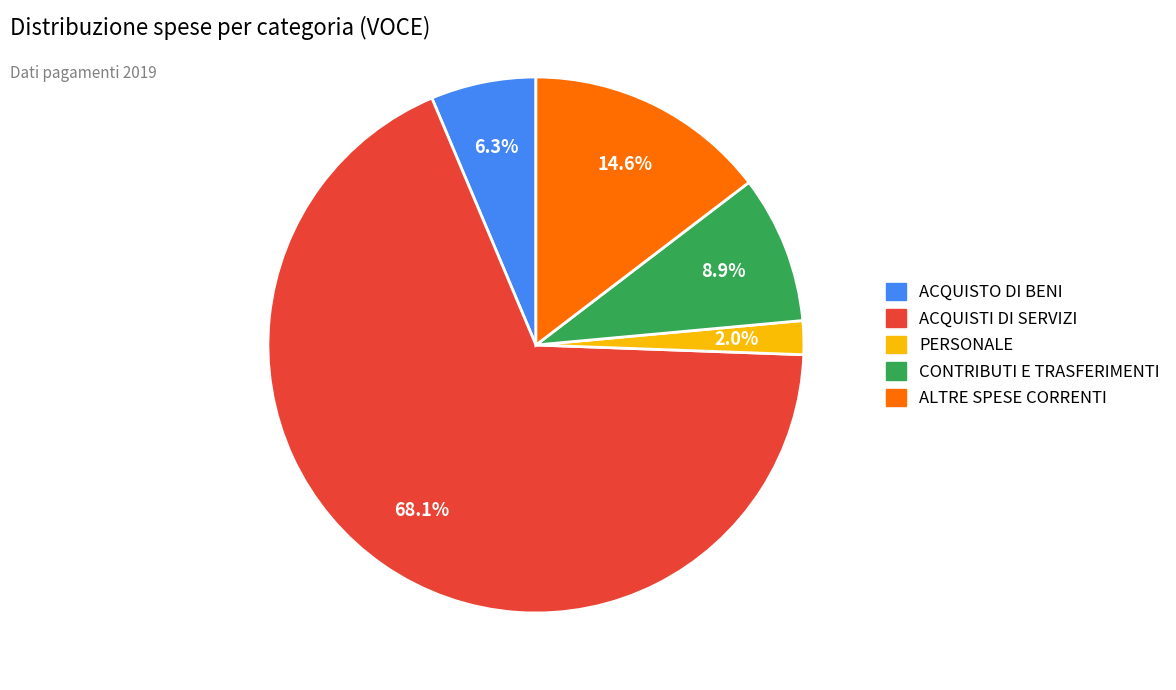

Do ACQUISTI DI SERVIZI and ALTRE SPESE CORRENTI together represent more than half of the pie?

Yes